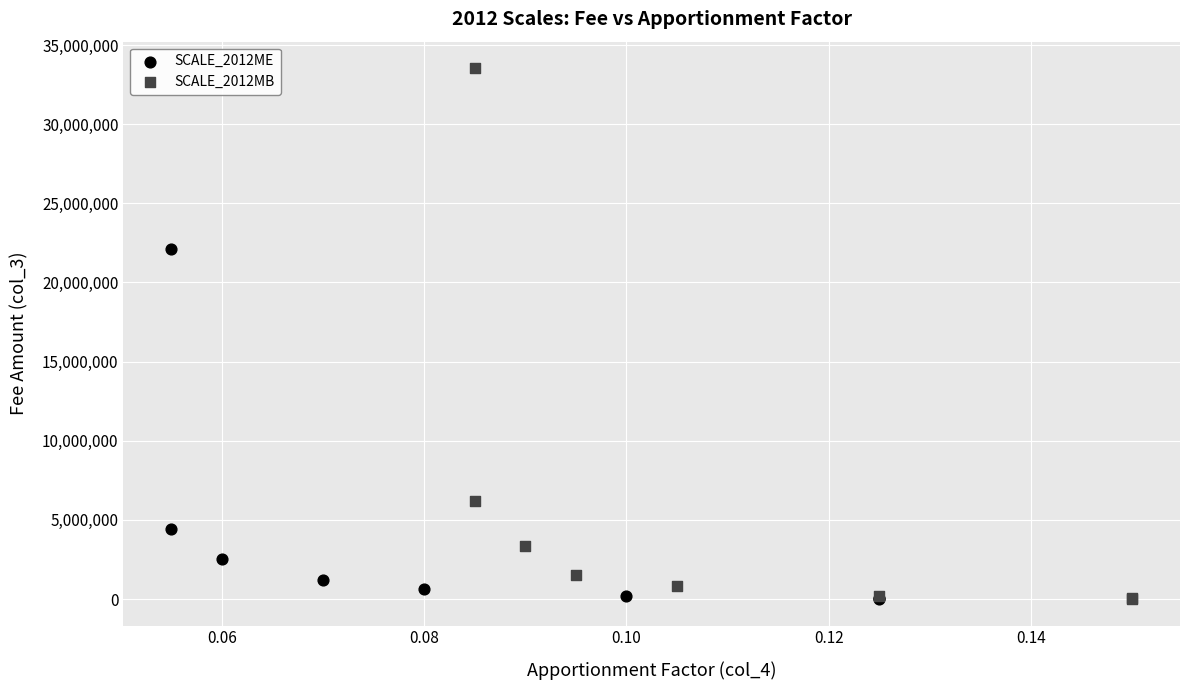

Which series reaches the maximum Y coordinate?

SCALE_2012MB